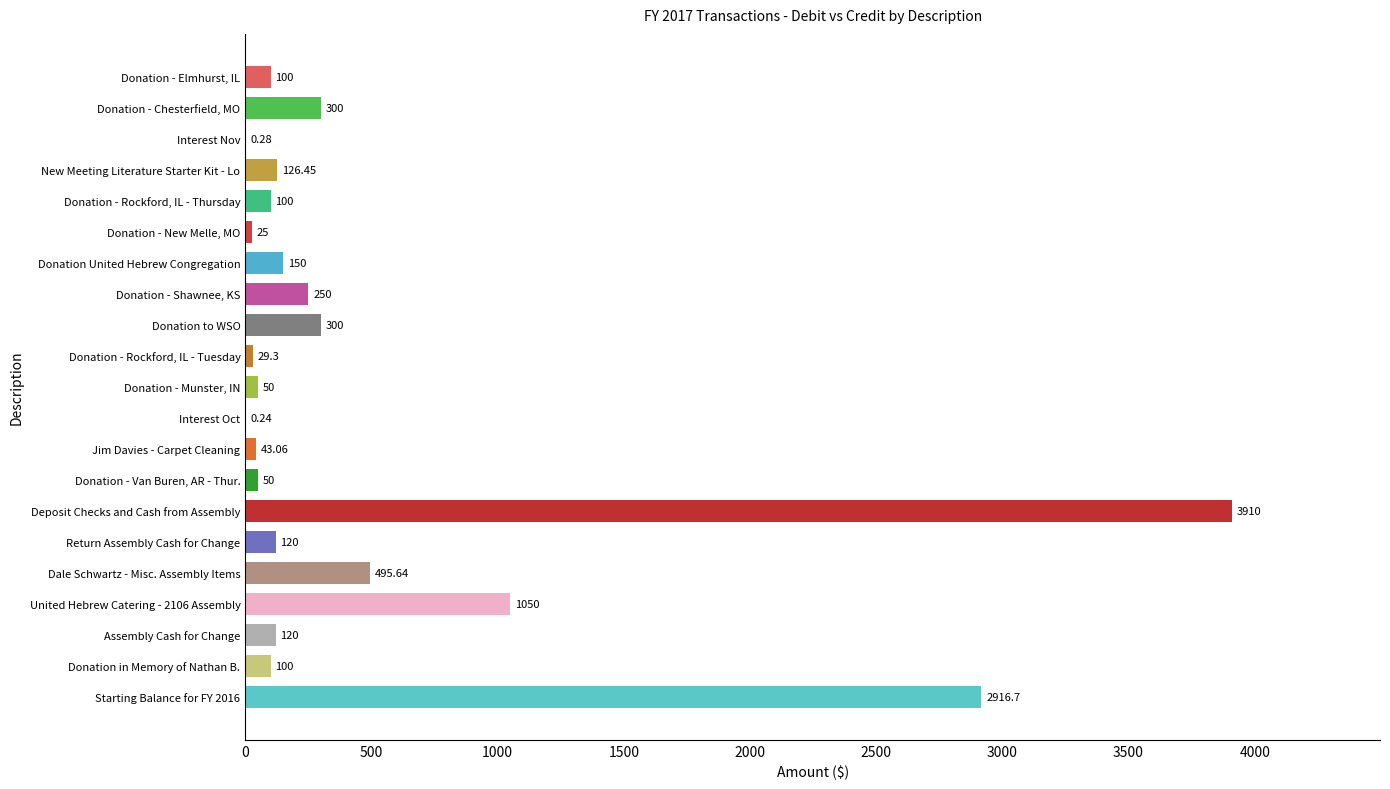

Between Donation - Shawnee, KS and Donation - Elmhurst, IL, which is larger?

Donation - Shawnee, KS